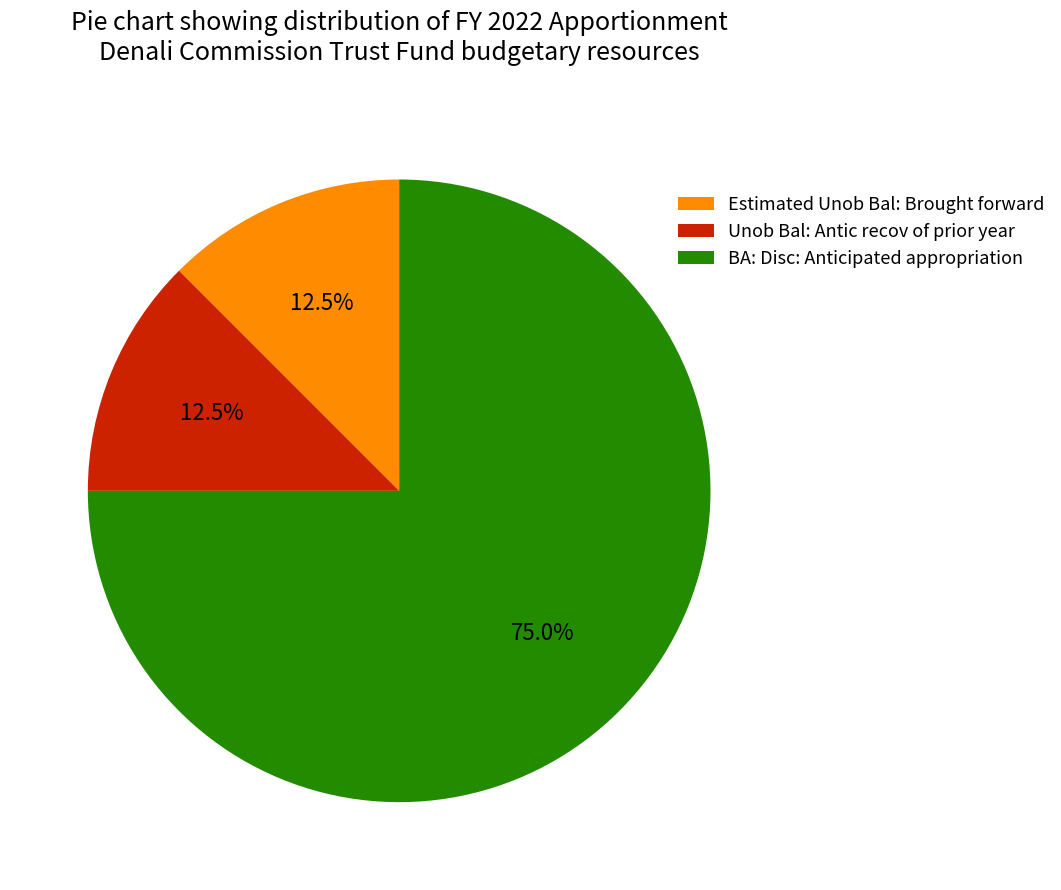

What percentage do Estimated Unob Bal: Brought forward and Unob Bal: Antic recov of prior year together represent?

25.0%